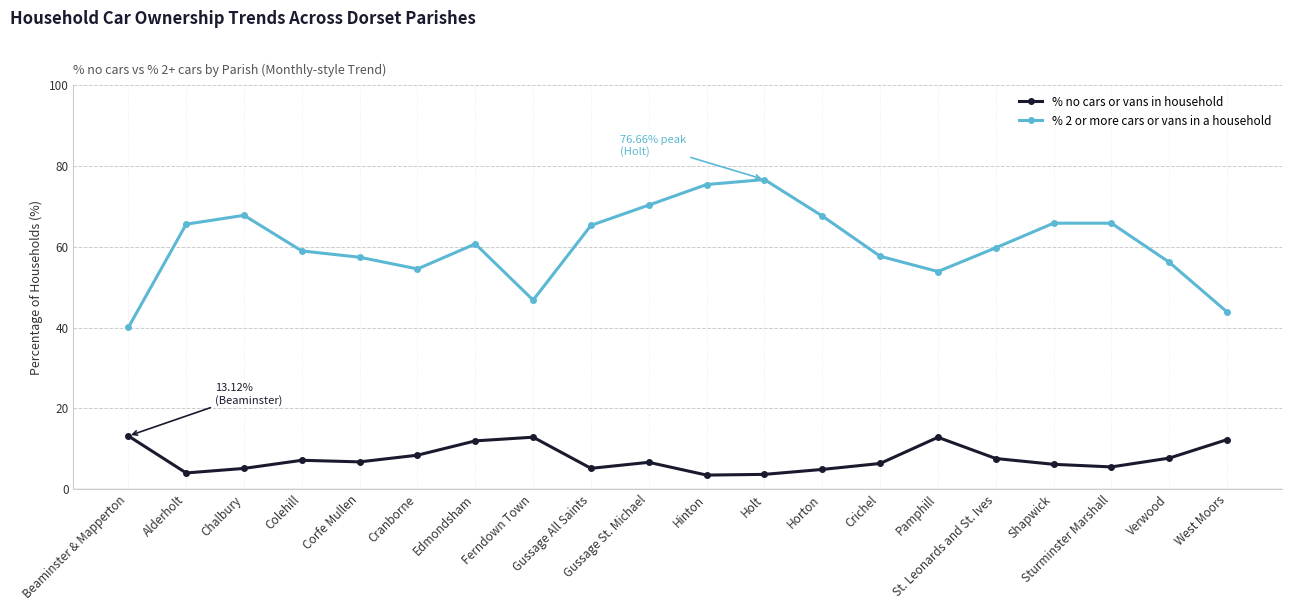

The value of % 2 or more cars or vans in a household at West Moors is 75.7. True or false?

False